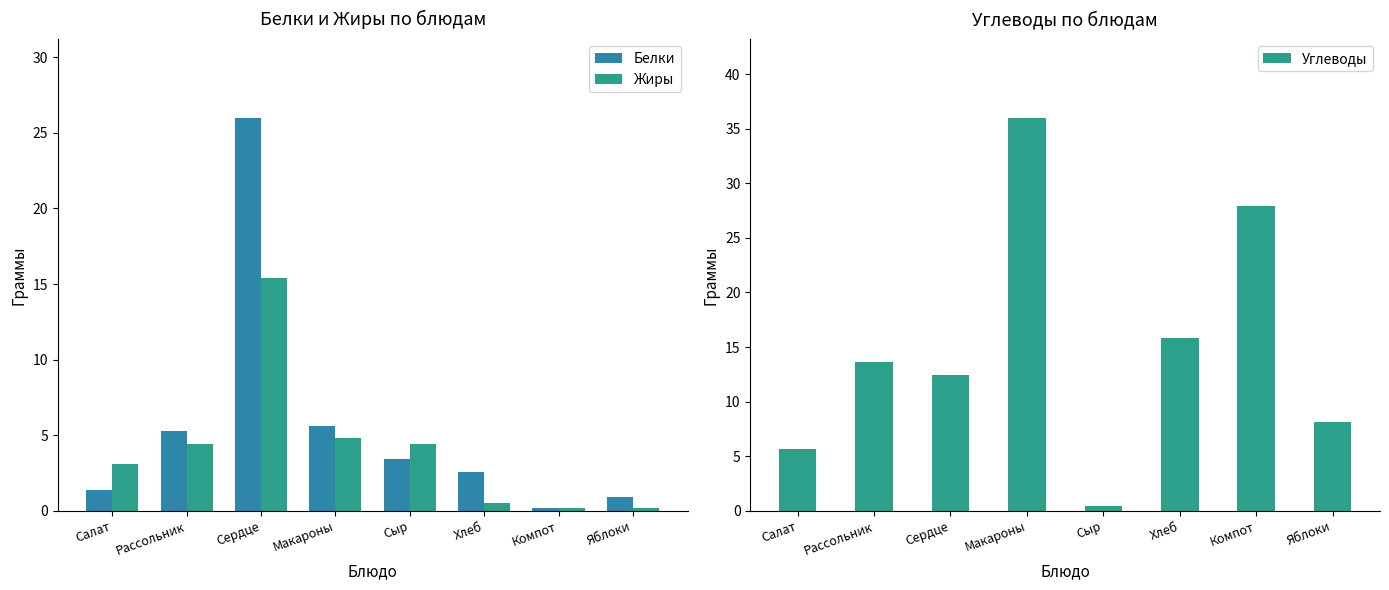

What are all the series names shown in the legend?

Белки, Жиры, Углеводы